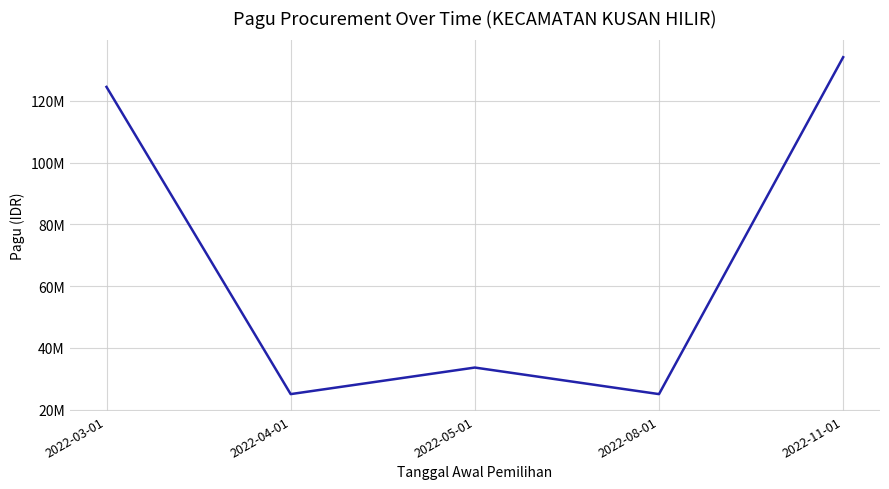

At which category does the data reach its first local valley?

2022-04-01